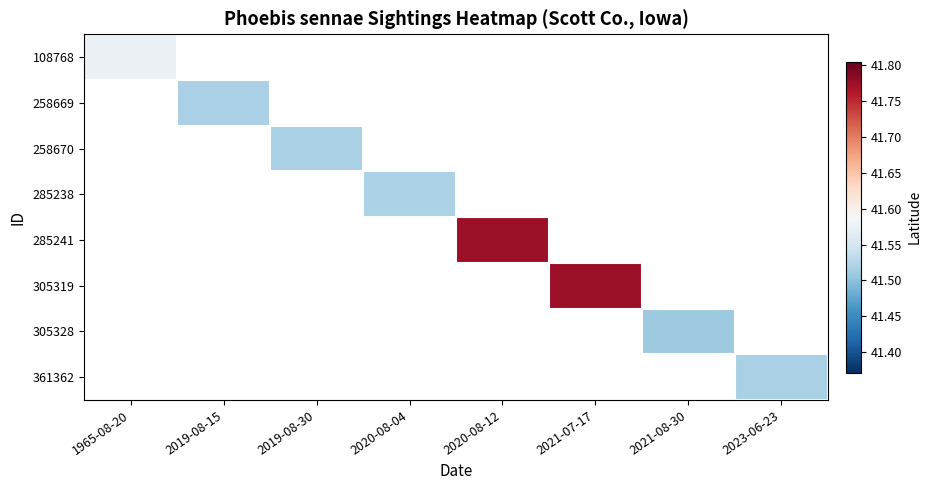

Is the value of 305319 at 2023-06-23 greater than the value of 258669 at 2019-08-30?

No